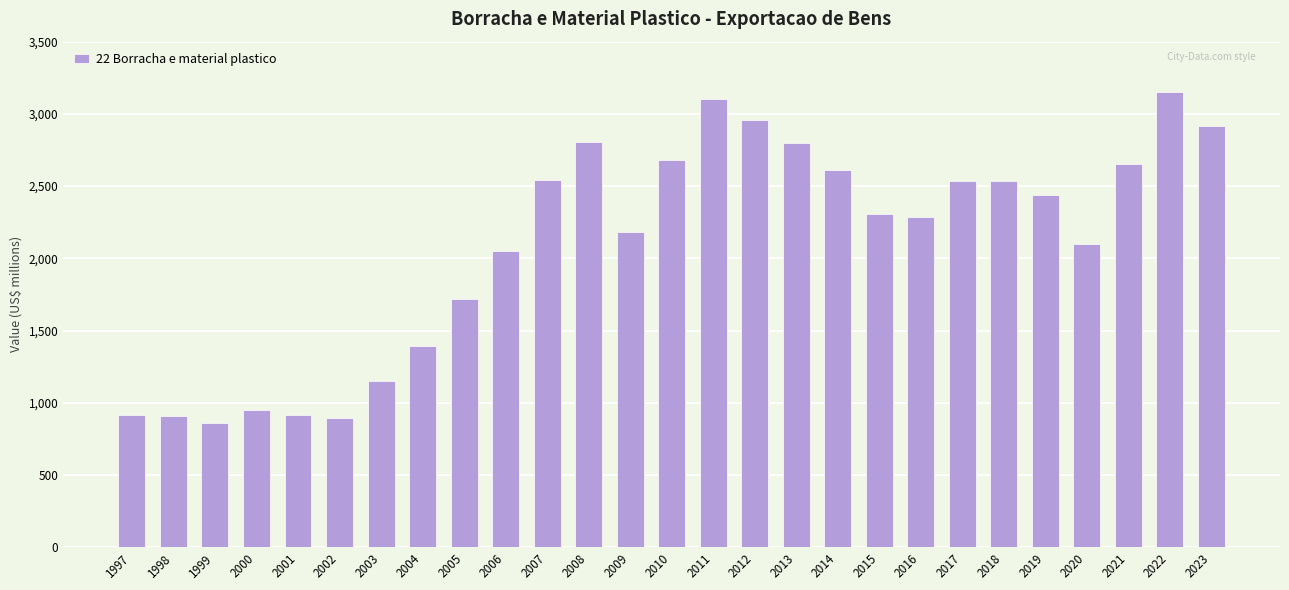

What is the difference between the second highest and second lowest values?

2210.5